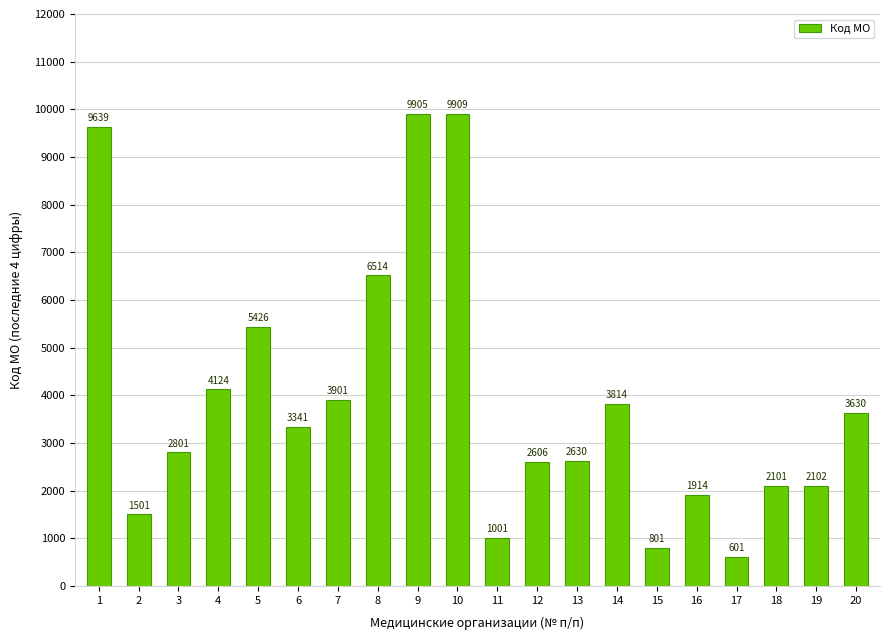

How many values are below 3341?

10